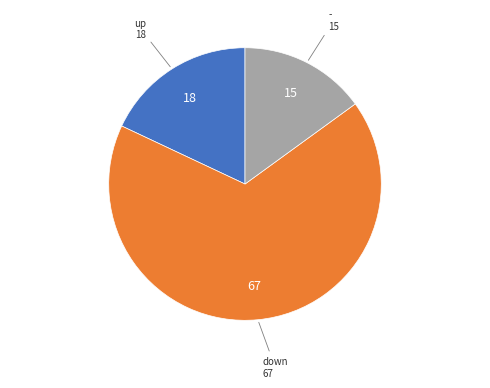

How many slices are in this pie chart?

3